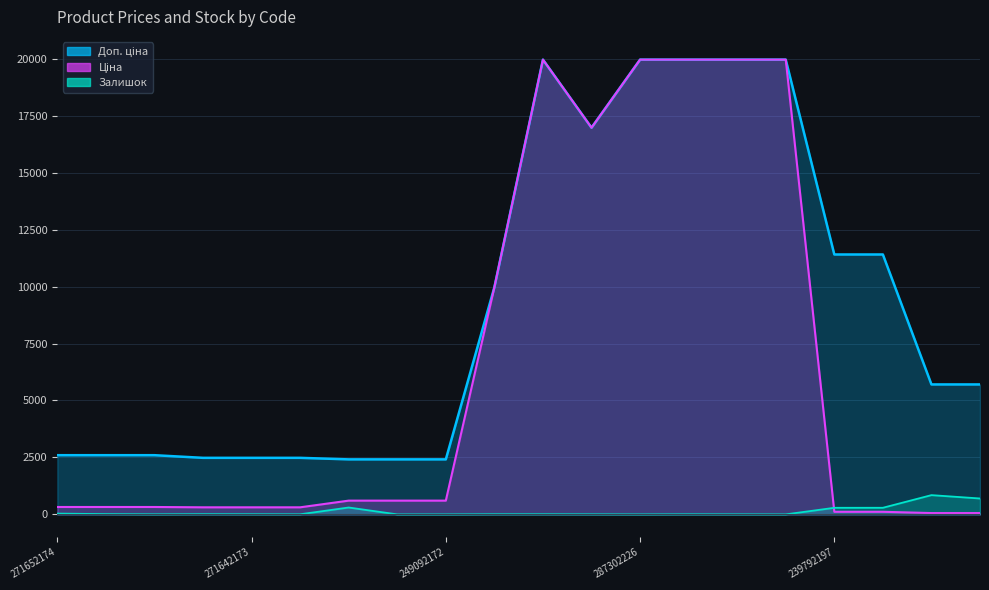

What value does the Доп. ціна series have at 249092172?

2414.8